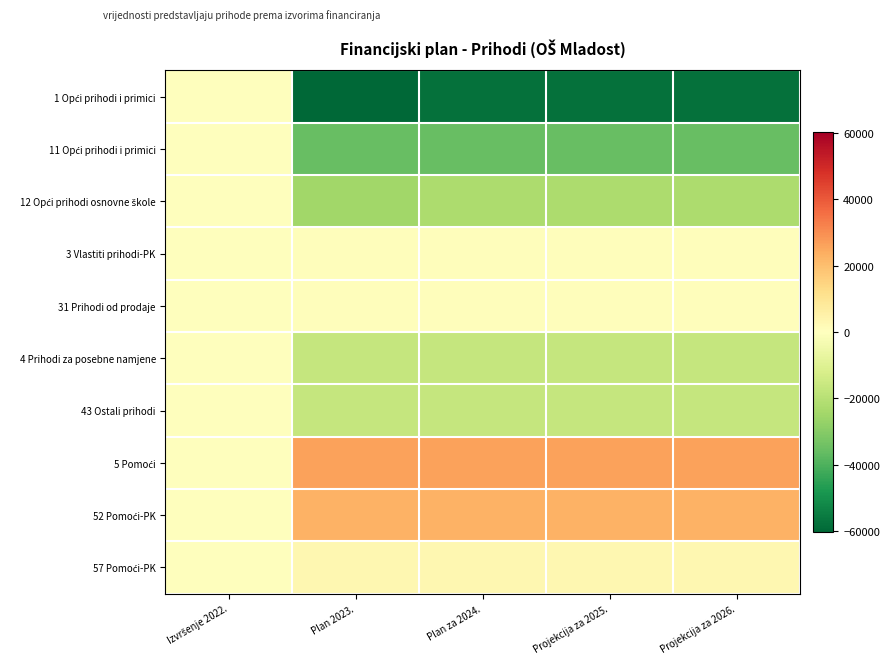

Which series has the widest spread of values?

1 Opći prihodi i primici